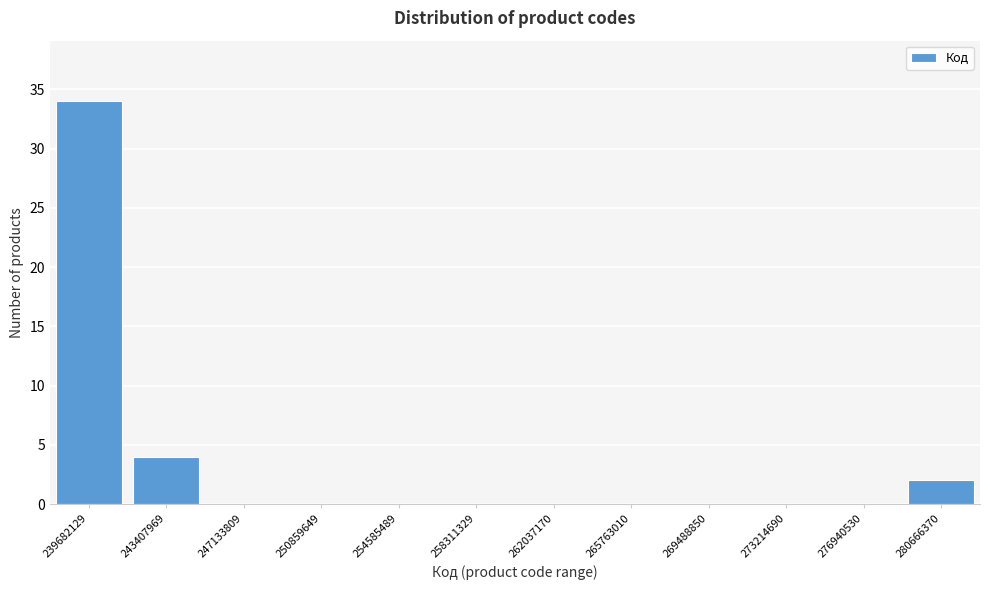

Reading left to right, list all the values displayed in this chart.

239682129=34	243407969=4	247133809=0	250859649=0	254585489=0	258311329=0	262037170=0	265763010=0	269488850=0	273214690=0	276940530=0	280666370=2